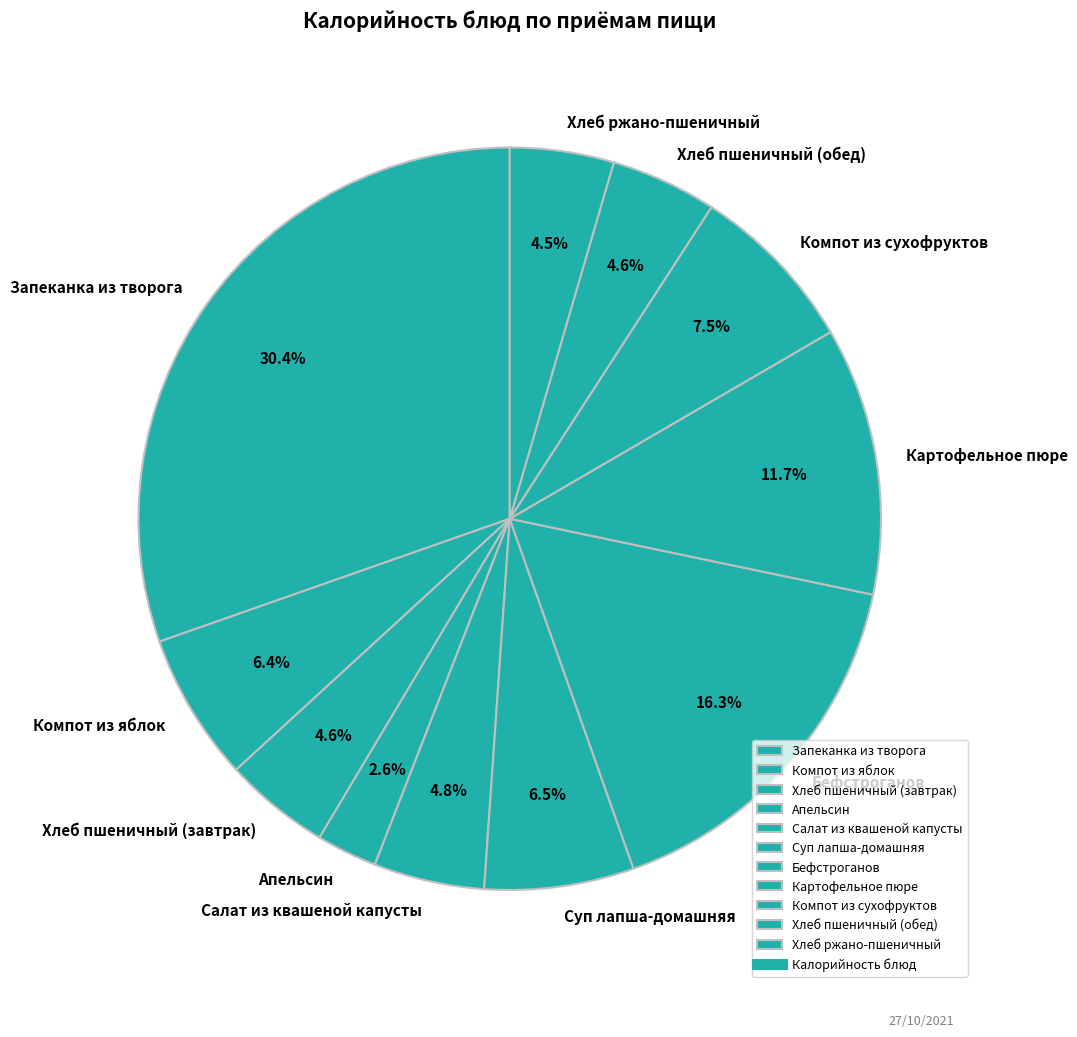

To the nearest percent, what is the difference between the Хлеб пшеничный (завтрак) and Компот из сухофруктов slice percentages?

3%